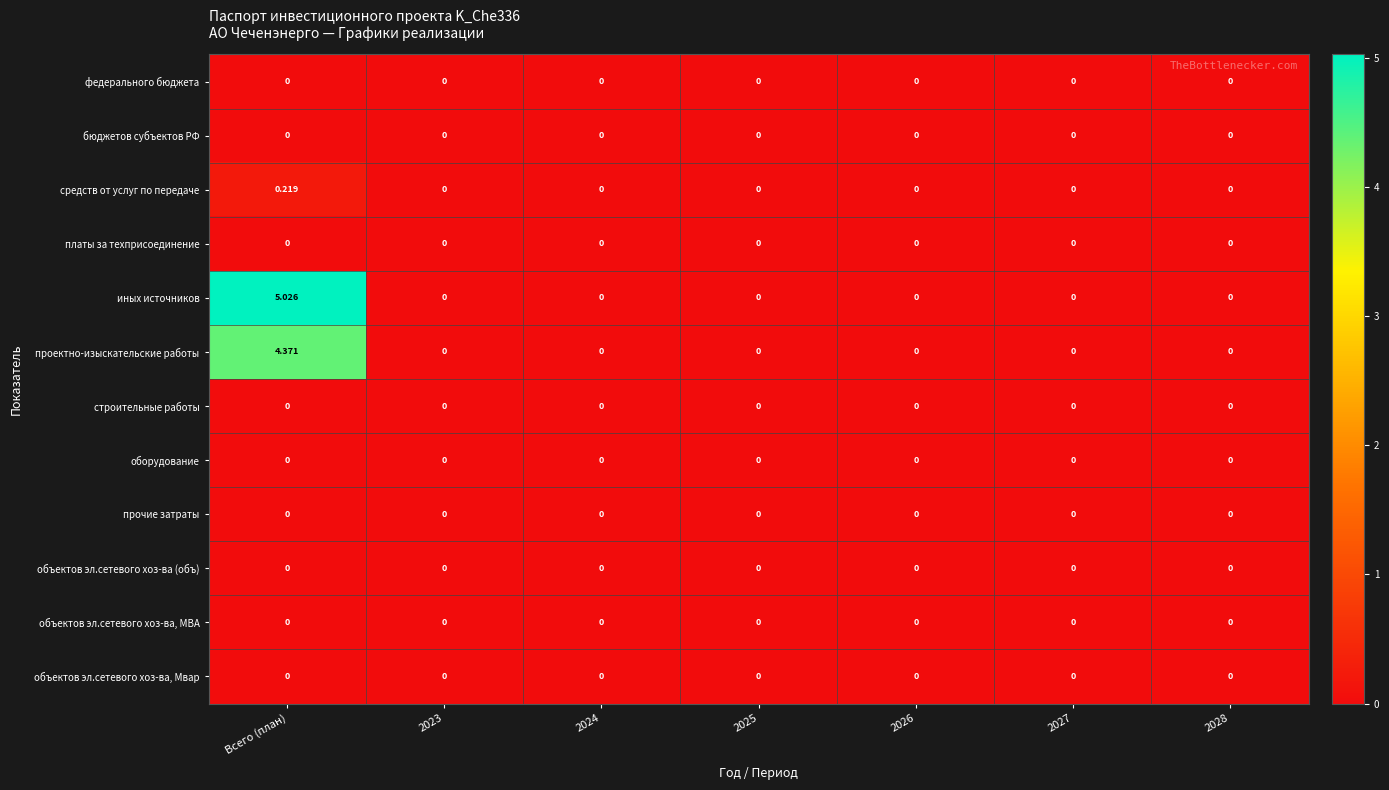

Which series has the largest range (max minus min)?

иных источников